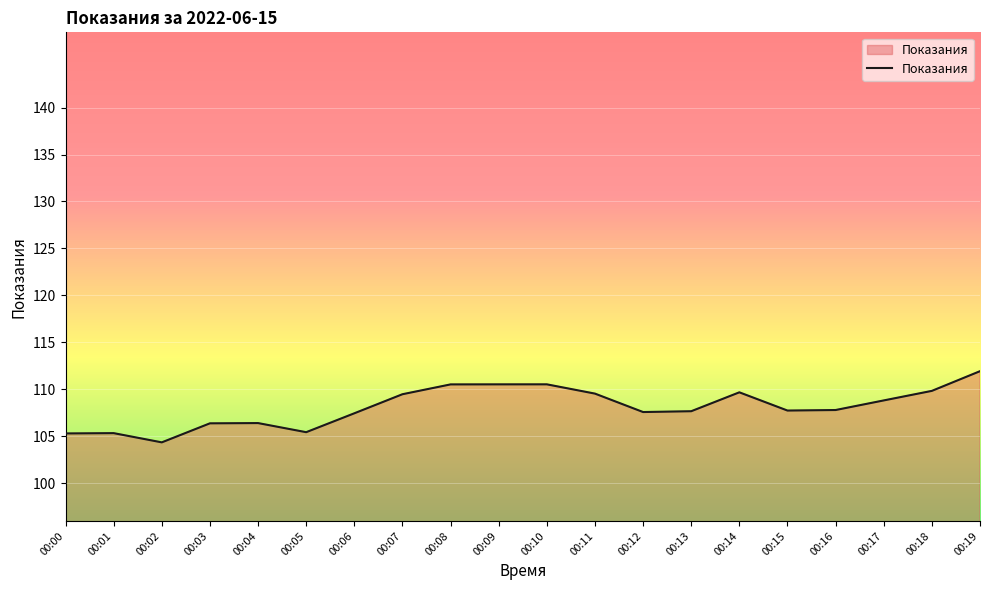

Between 00:16 and 00:05, which is larger?

00:16